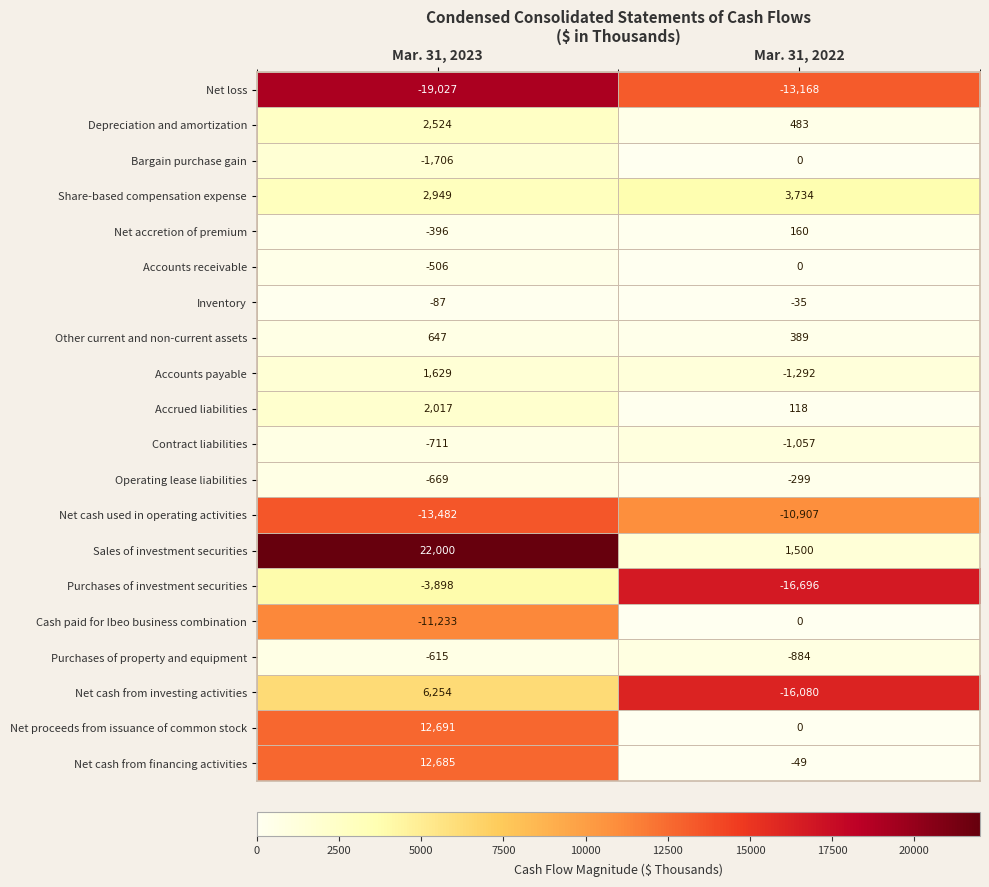

Is it true that Depreciation and amortization equals 1061 at Mar. 31, 2023?

False